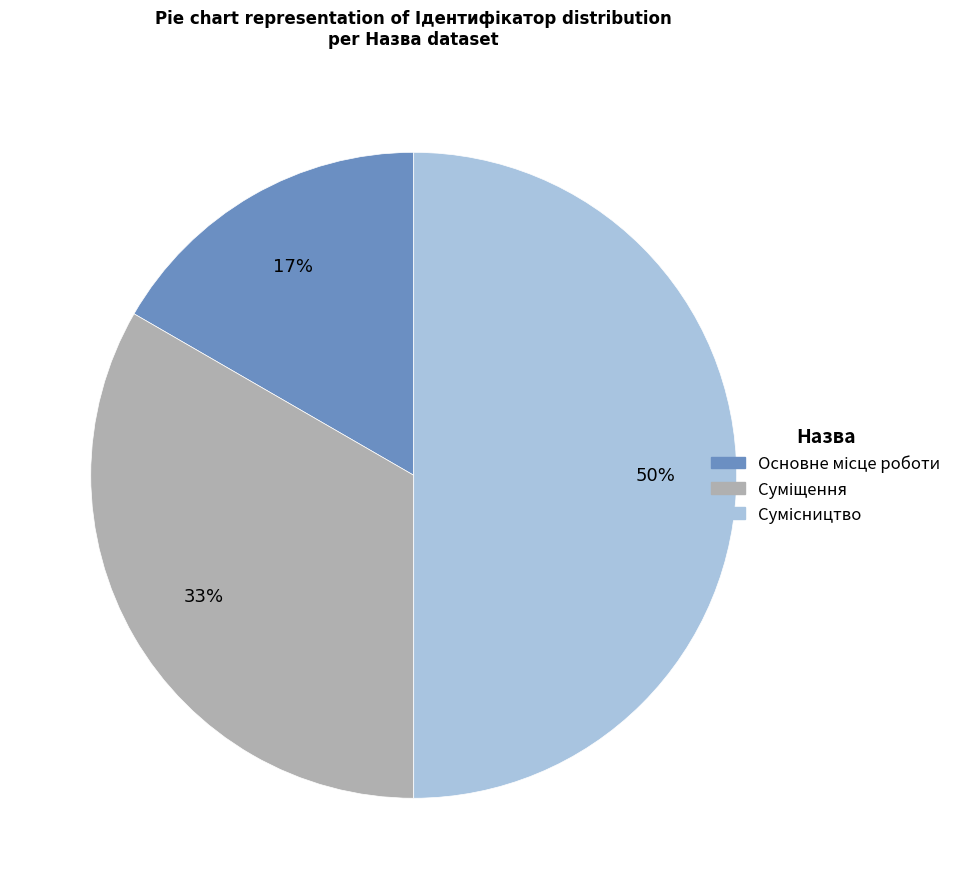

How many slices are in this pie chart?

3